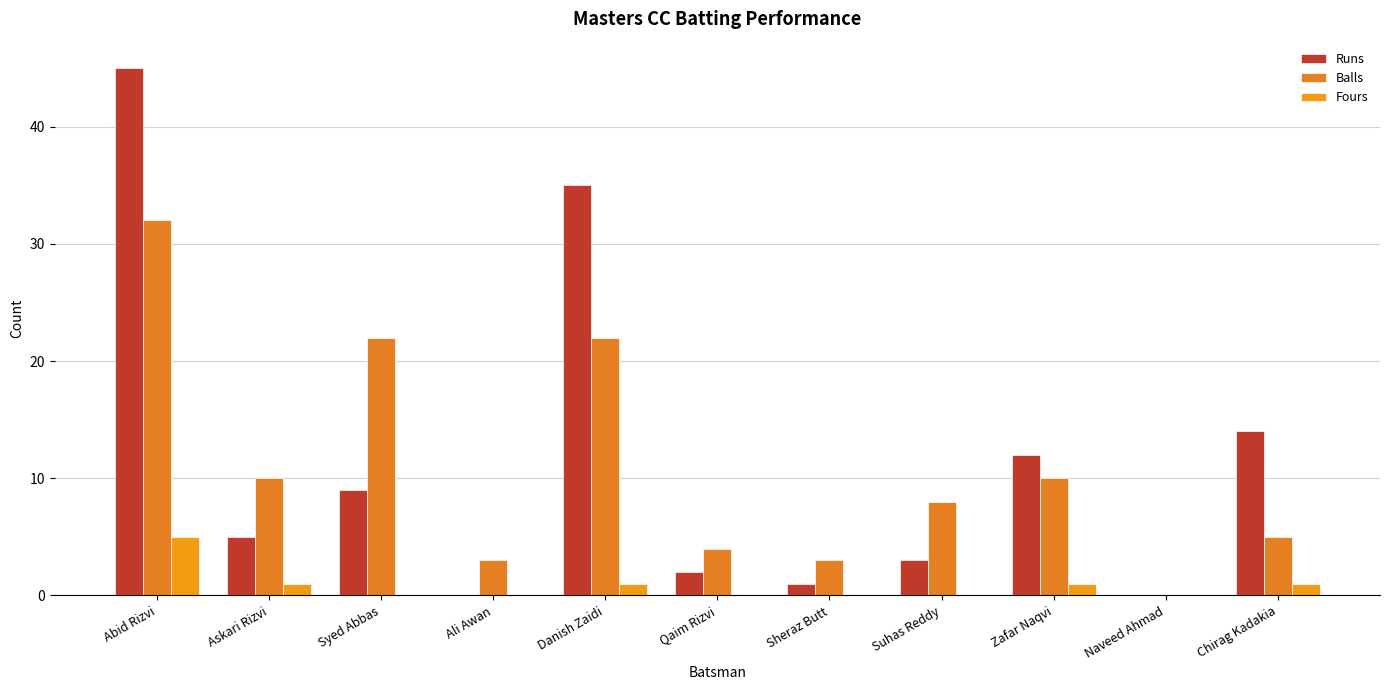

At how many categories does at least one series exceed 28?

2